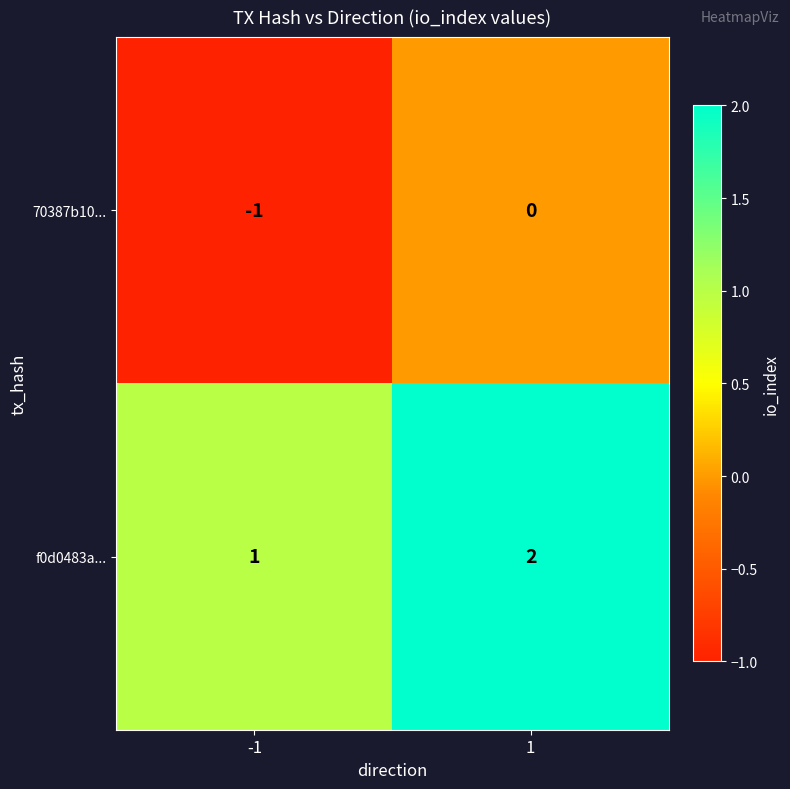

Reading left to right, list all the values displayed in this chart.

70387b10...: -1=-1	1=0
f0d0483a...: -1=1	1=2